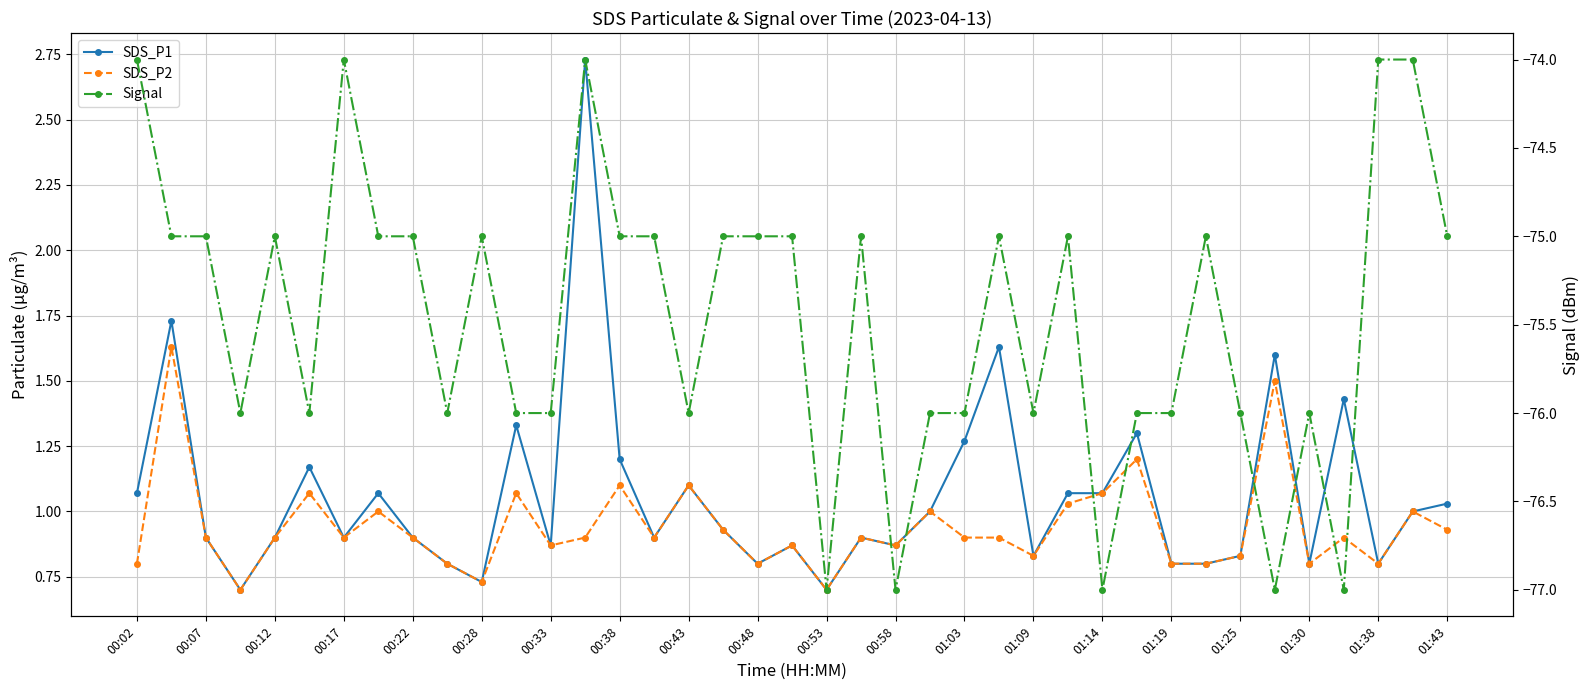

How many categories are shown in the chart?

39